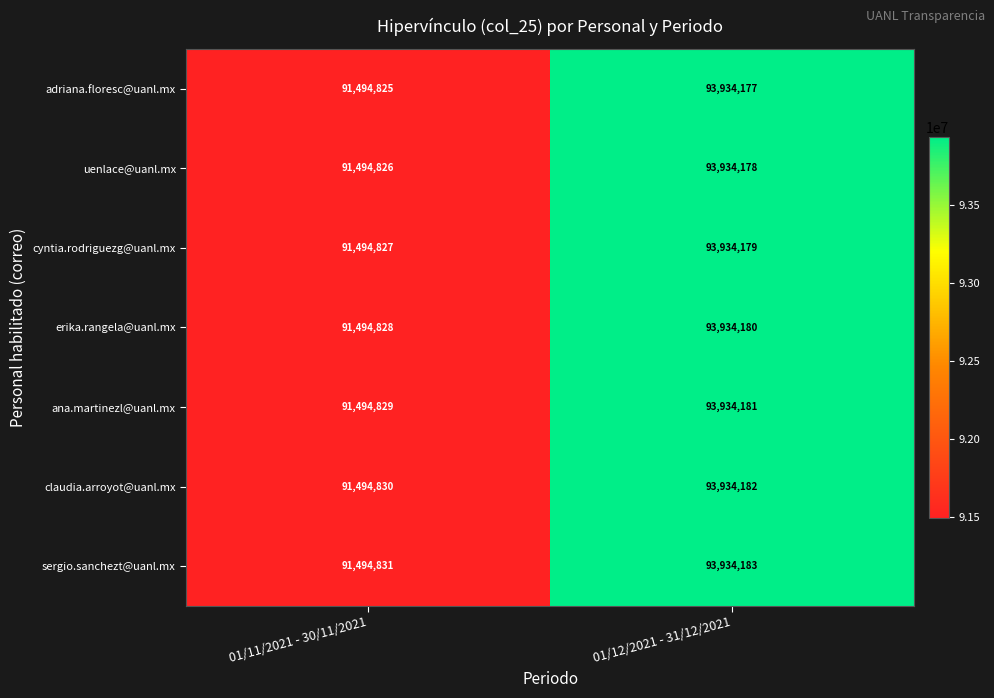

What is the spread (max minus min) of values at 01/12/2021 - 31/12/2021?

6